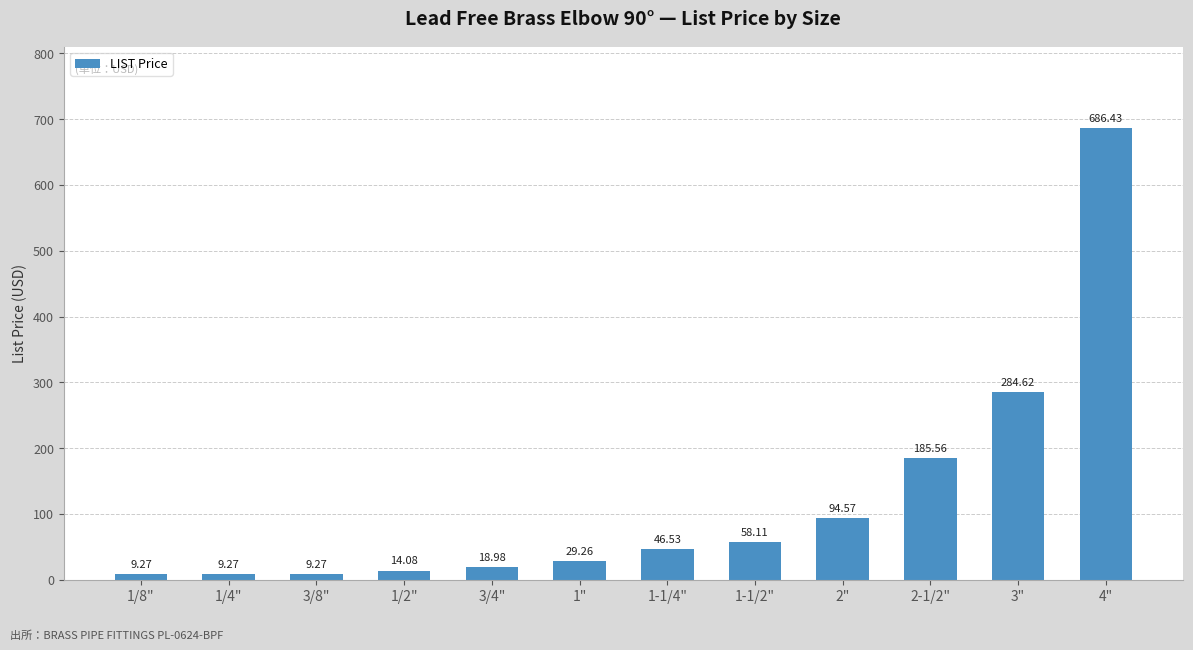

Approximately how many times larger is the value at 1-1/4" compared to 2-1/2"?

0.3